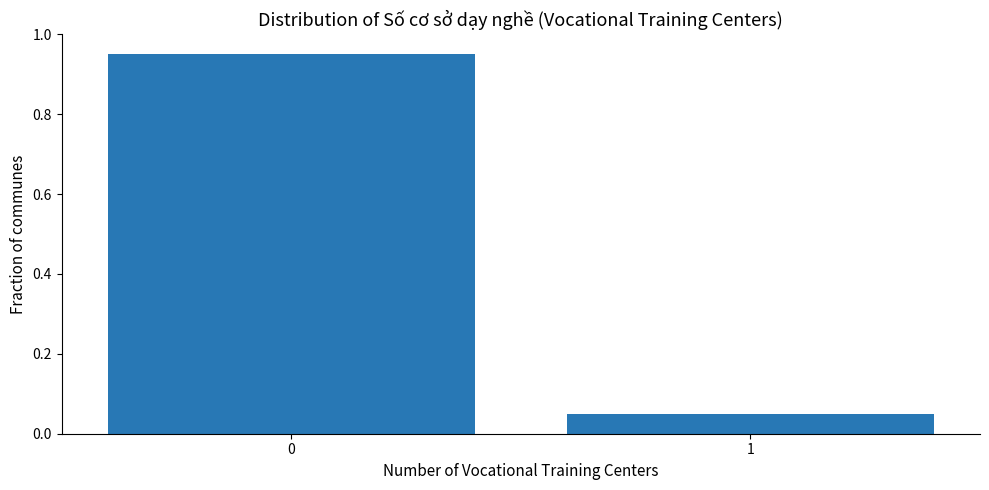

What is the change in value from 0 to 1?

-0.9